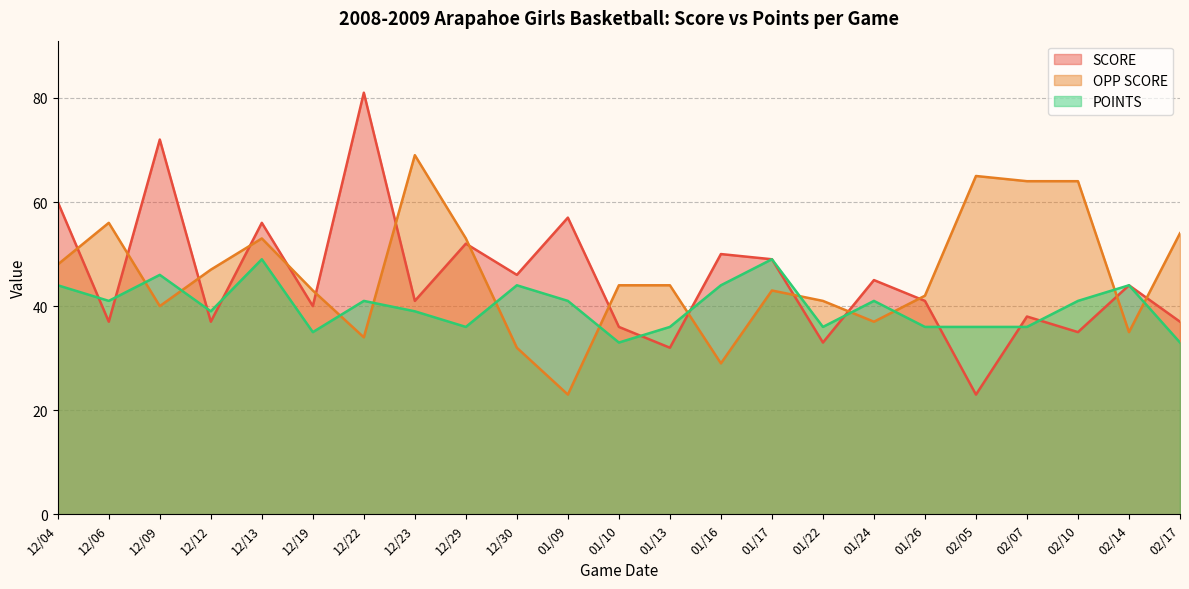

List the series in order of their peak value, highest first.

SCORE, OPP SCORE, POINTS